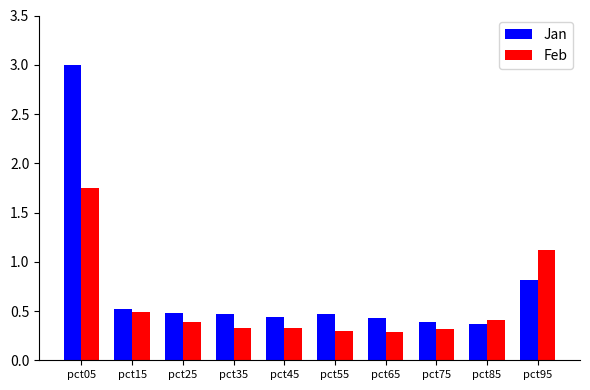

The Feb series shows 0.5 at pct55. True or false?

False